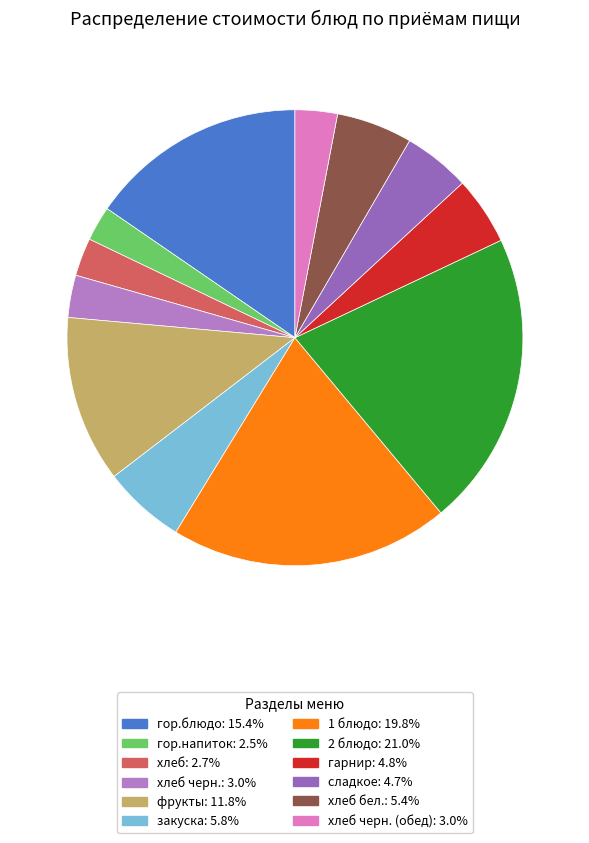

How many segments does this pie chart have?

12